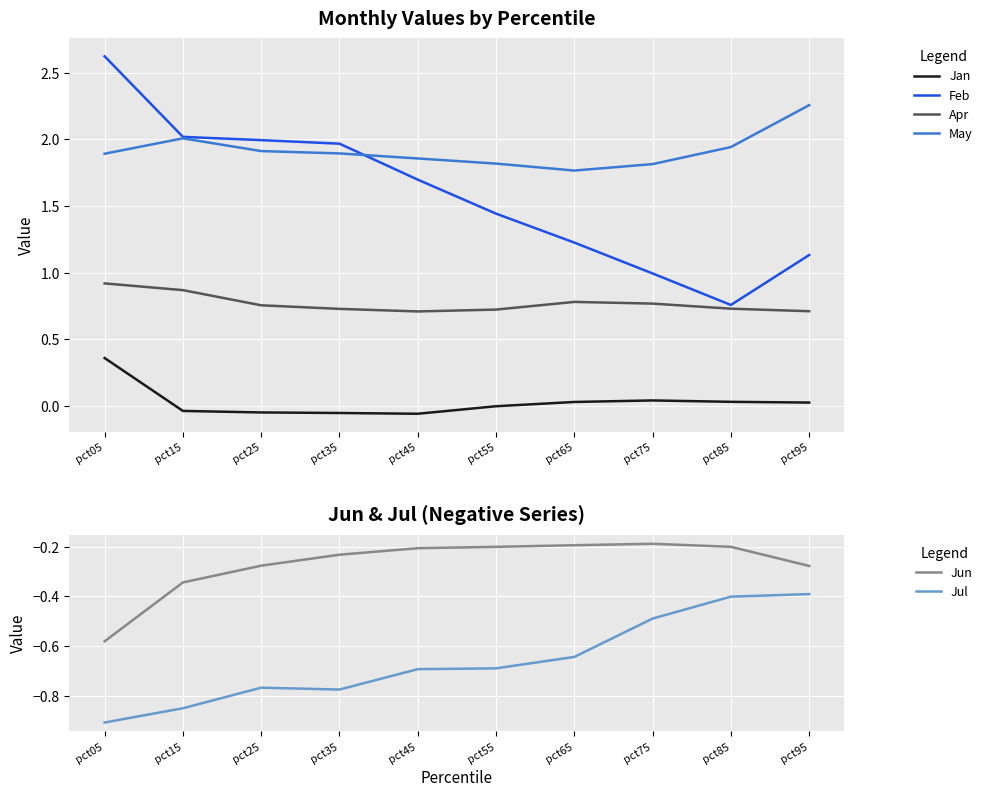

Count the number of categories in the chart.

10